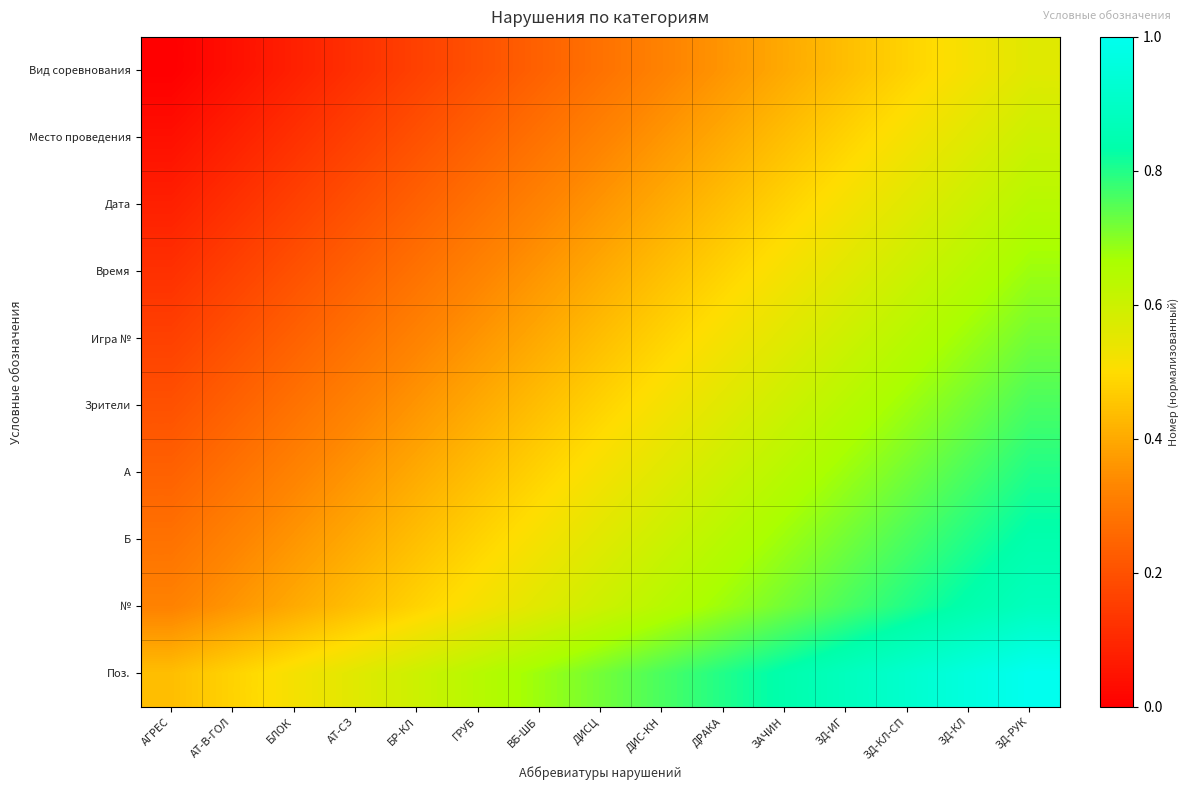

What is the greatest value displayed?

1.0